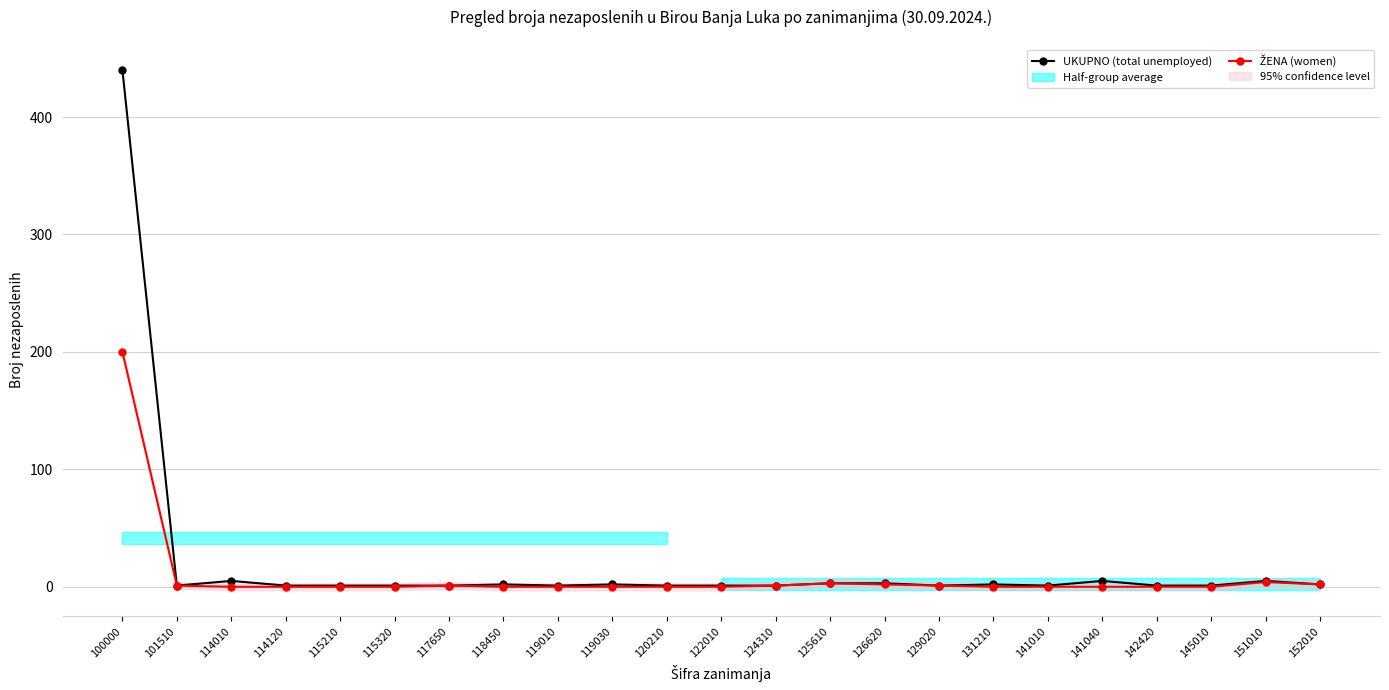

At which label does ŽENA (women) reach its peak?

100000